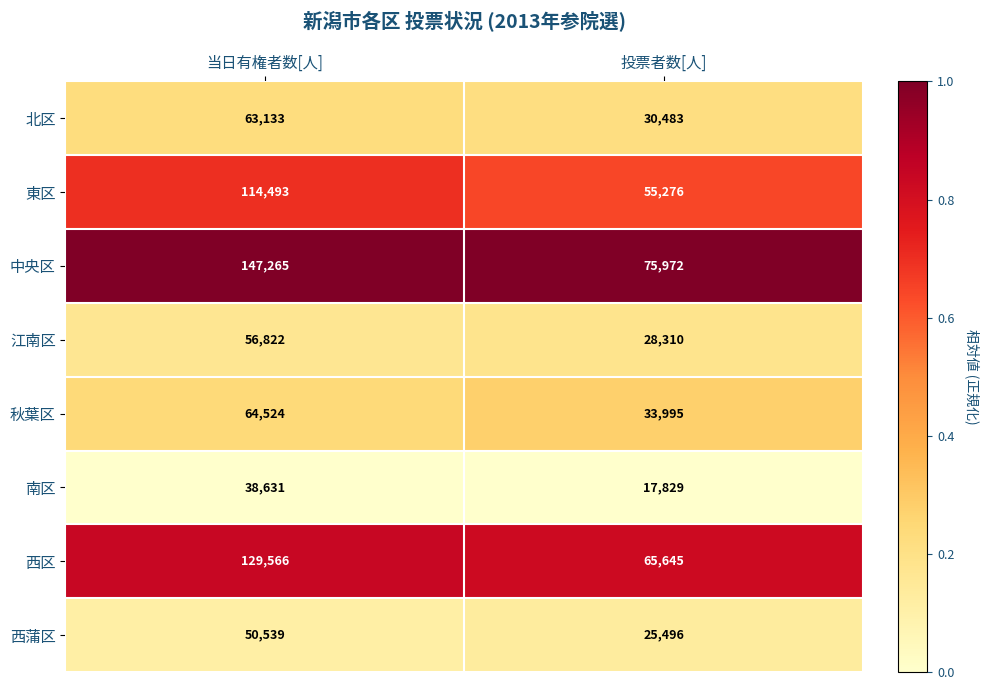

At which category is the sum across all series the highest?

当日有権者数[人]